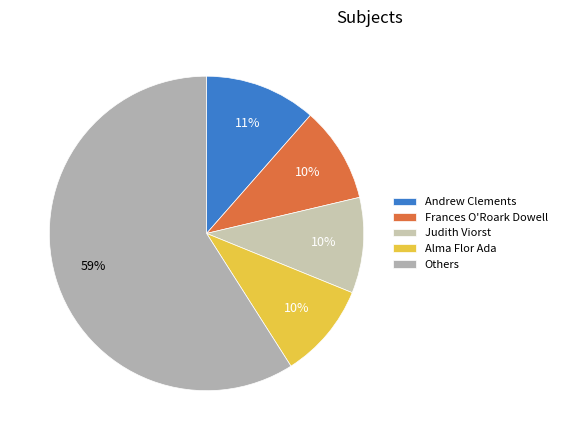

Count the number of slices in the pie.

5